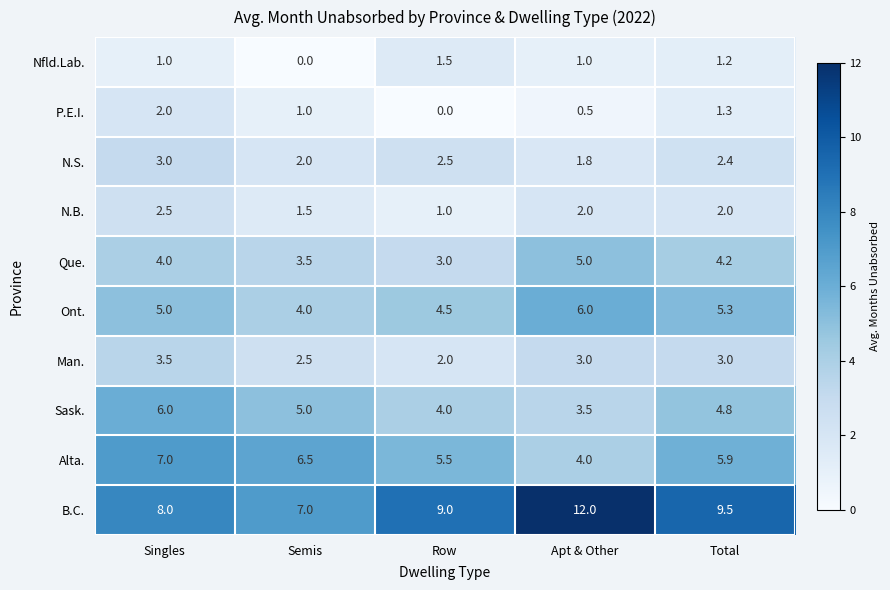

At which category is the sum across all series the highest?

Singles